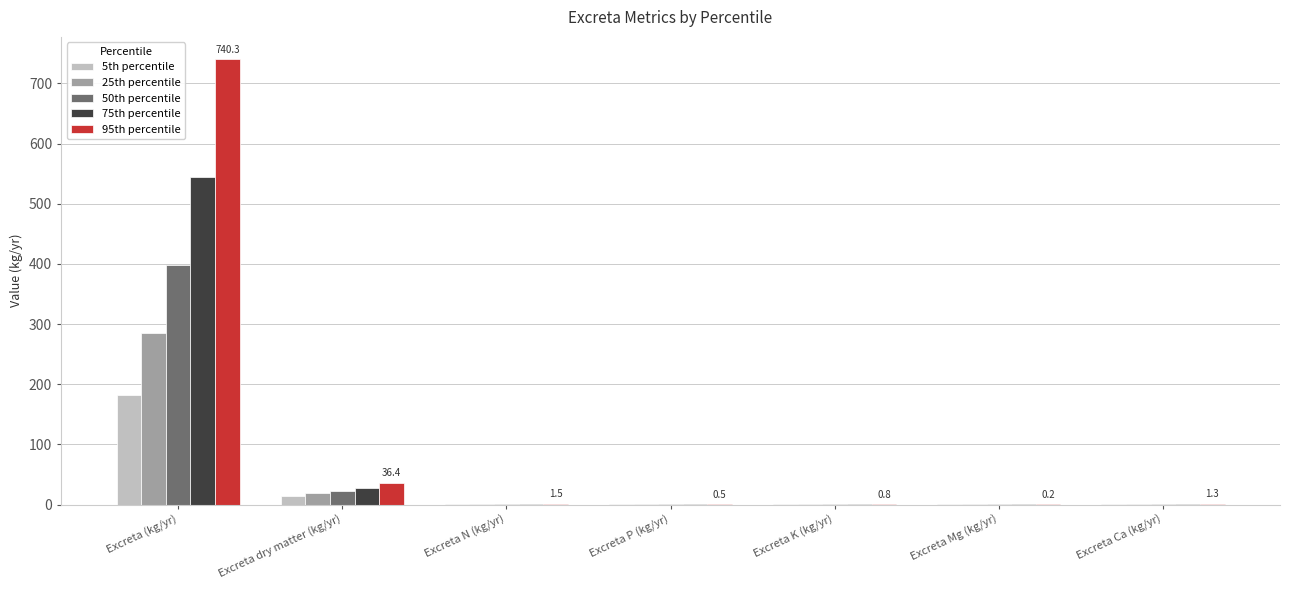

Which series has the largest range (max minus min)?

95th percentile